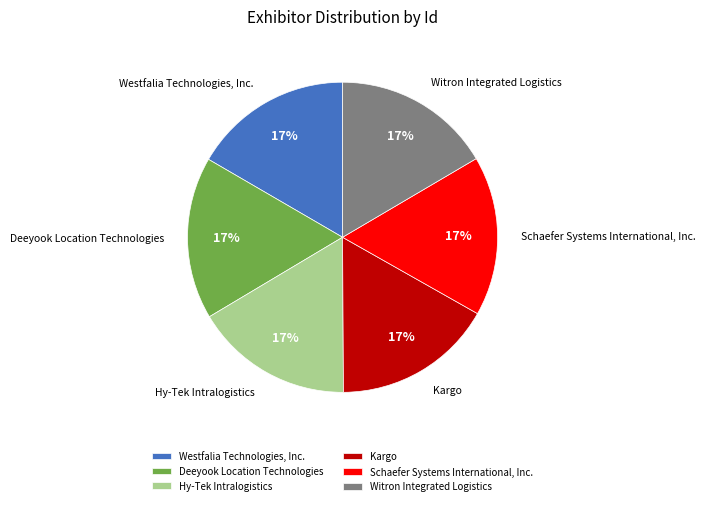

To the nearest percent, what is the combined percentage of Hy-Tek Intralogistics and Witron Integrated Logistics?

33%